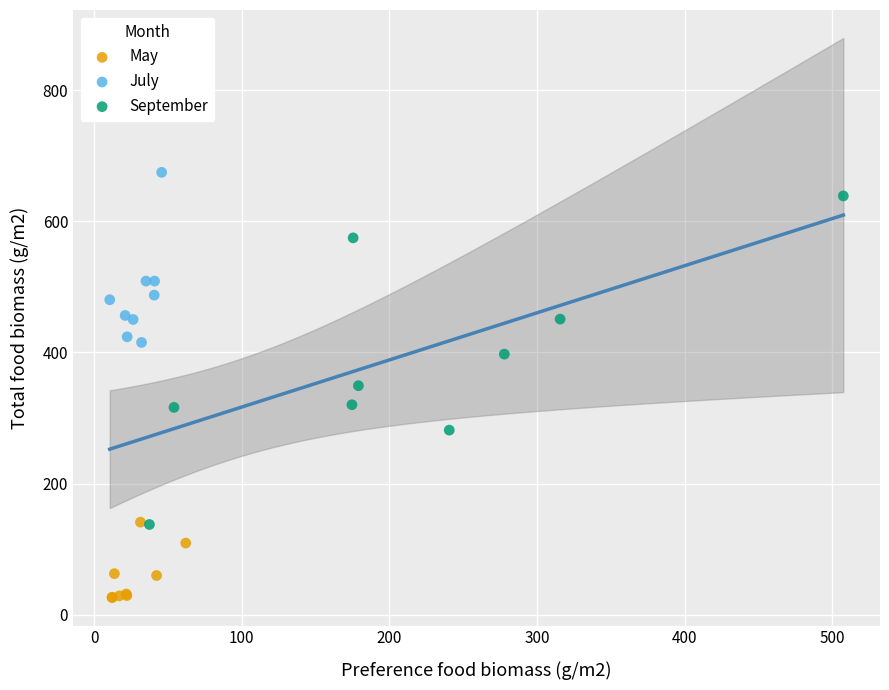

Which series contains the lowest Y value?

May